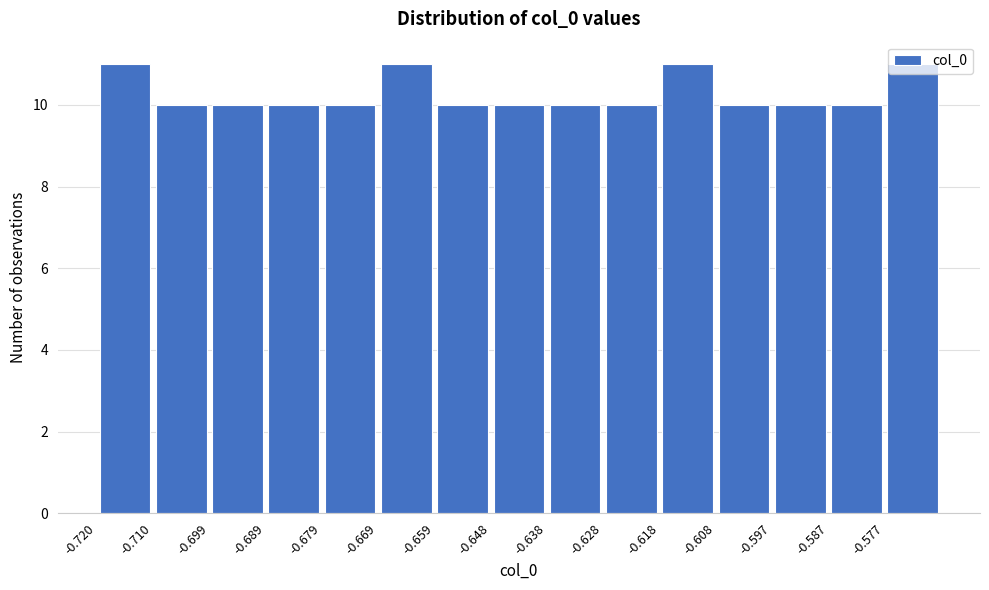

Reading left to right, list every bar in this chart as the range it spans on the x-axis followed by its height. Neither the bar edges nor the heights are printed on the chart, so give them approximately, as read against the axes.

-0.720 to -0.710: 11
-0.710 to -0.700: 10
-0.700 to -0.690: 10
-0.690 to -0.678: 10
-0.678 to -0.668: 10
-0.668 to -0.658: 11
-0.658 to -0.648: 10
-0.648 to -0.638: 10
-0.638 to -0.628: 10
-0.628 to -0.618: 10
-0.618 to -0.608: 11
-0.608 to -0.598: 10
-0.598 to -0.588: 10
-0.588 to -0.576: 10
-0.576 to -0.566: 11